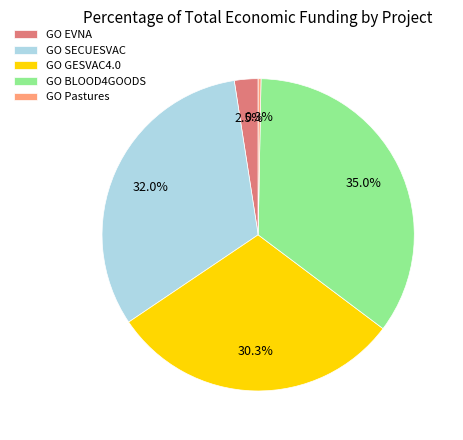

How much of the chart is everything except GO EVNA?

97.5%